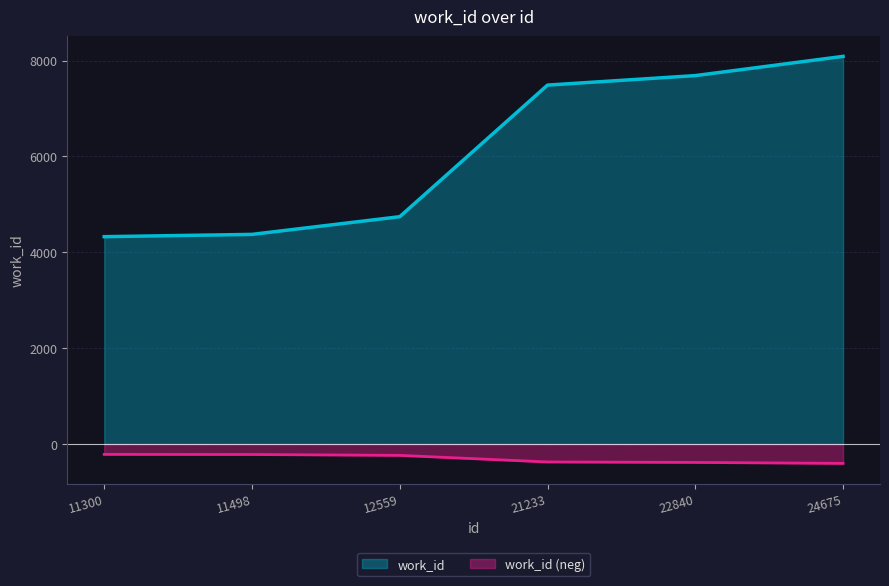

Reading right to left, what are all the values shown in this chart?

24675=8088	22840=7687	21233=7489	12559=4743	11498=4374	11300=4326